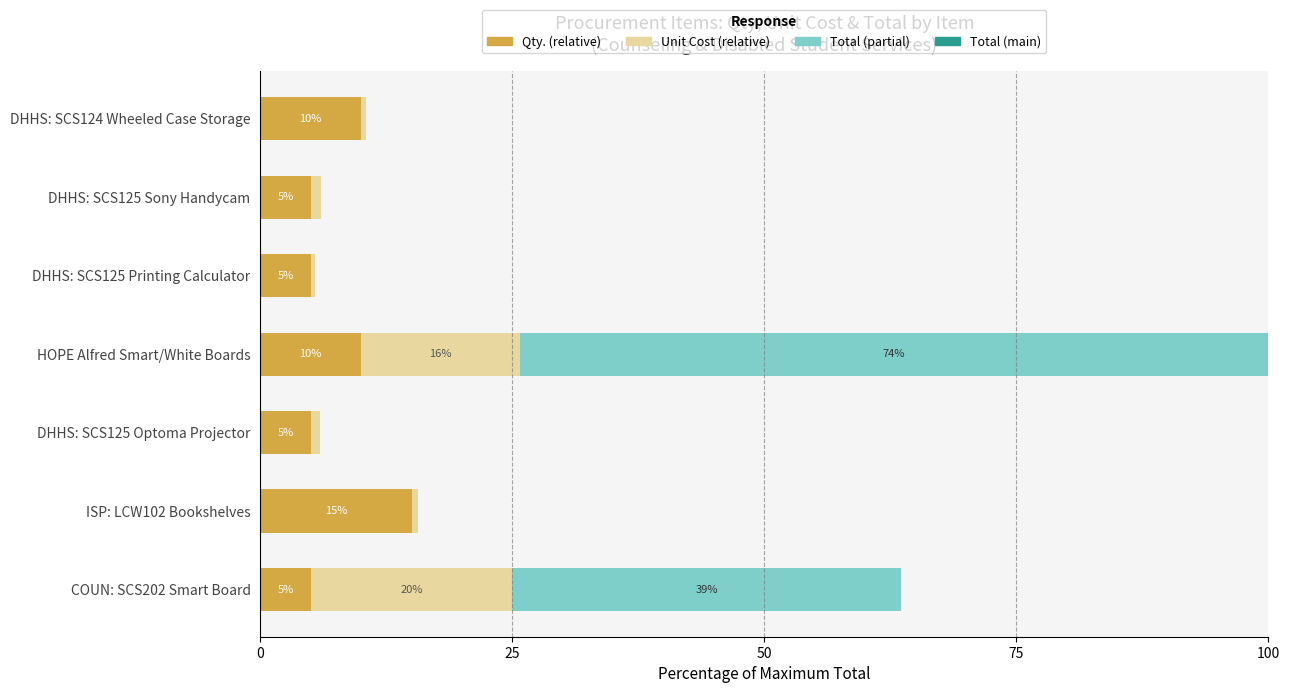

Is it true that Qty. (relative) equals 5.0 at DHHS: SCS125 Optoma Projector?

True